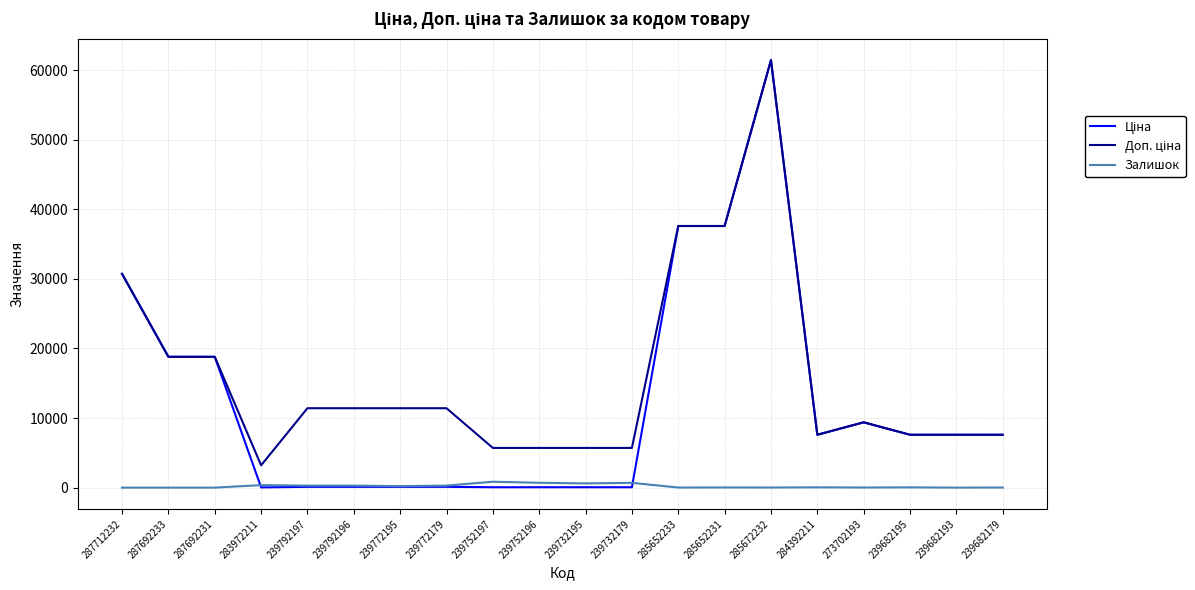

At which category is the sum across all series the highest?

285672232